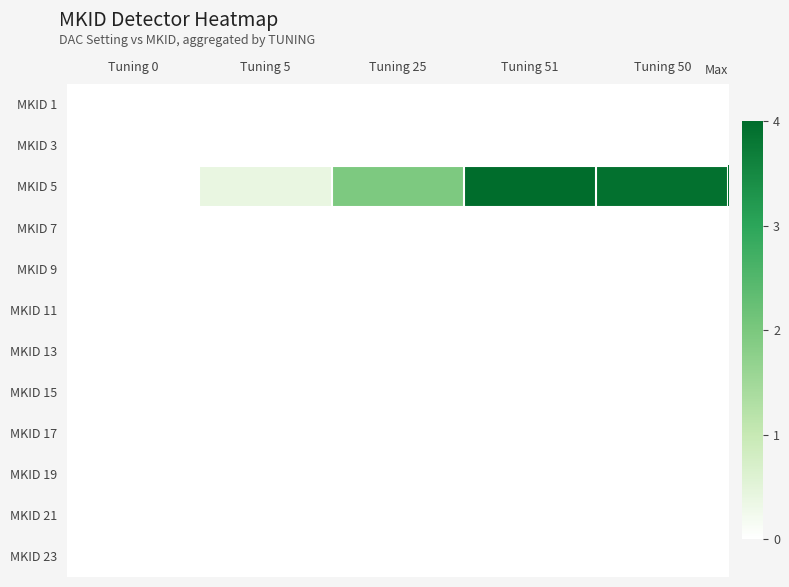

Between Tuning 5 and Tuning 25, which is larger?

Tuning 5